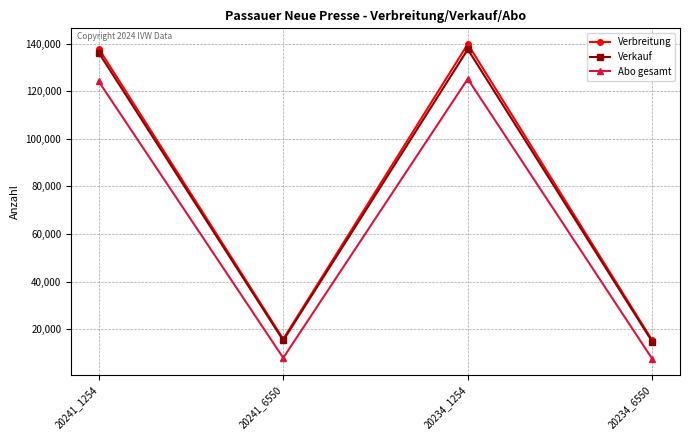

The value of Verkauf at 20241_6550 is 15258. True or false?

True